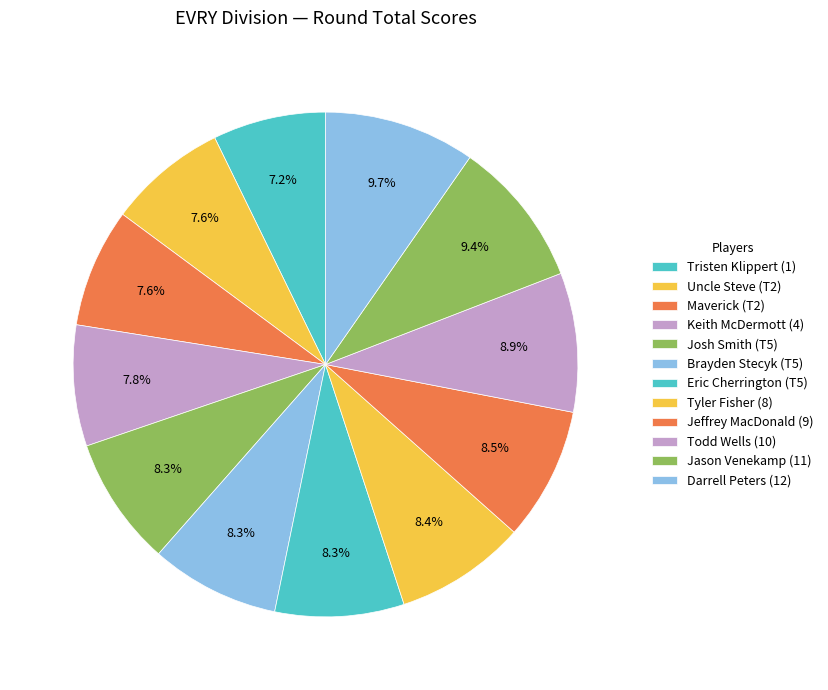

Which has a higher value, Todd Wells (10) or Maverick (T2)?

Todd Wells (10)